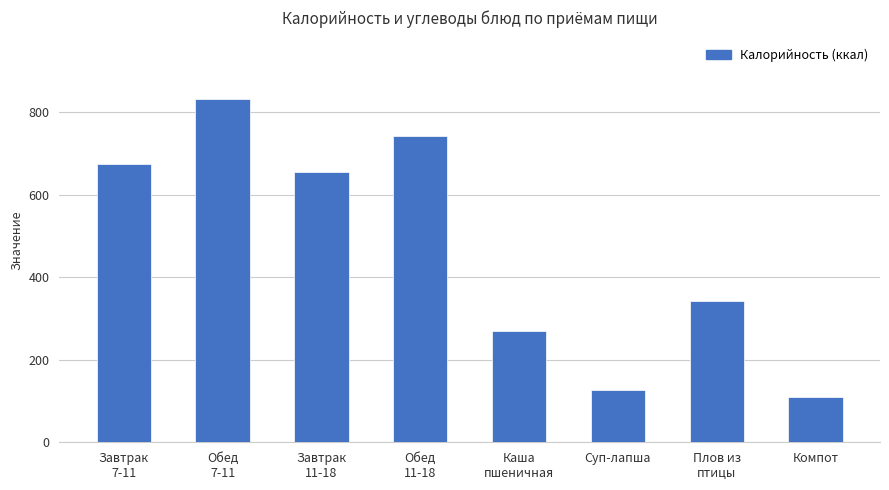

Between Суп-лапша and Компот, which is larger?

Суп-лапша